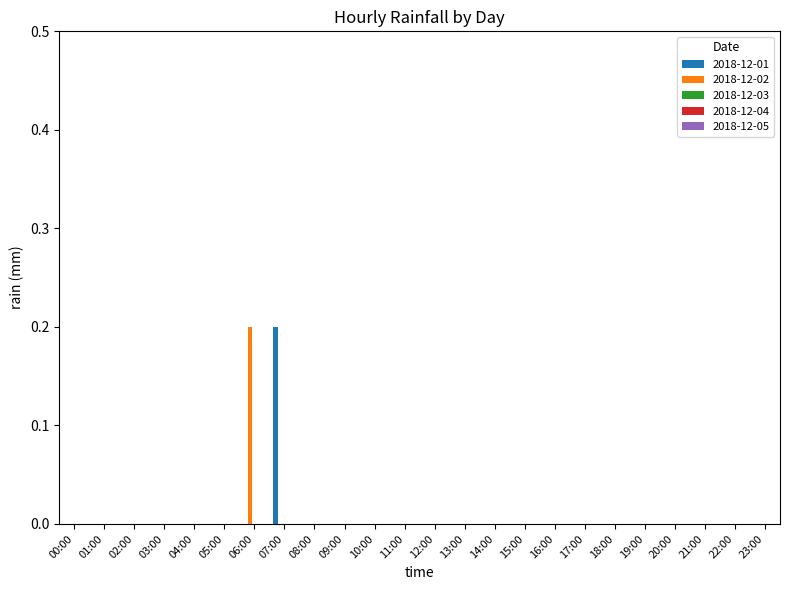

True or false: 2018-12-01 has a value of 0.0 at 01:00.

True